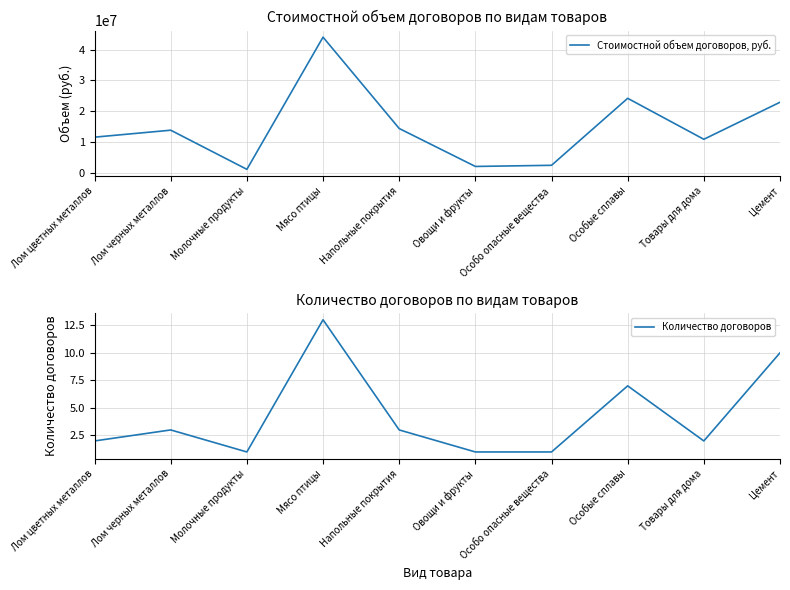

How many data points in Стоимостной объем договоров, руб. are less than 13802660?

5